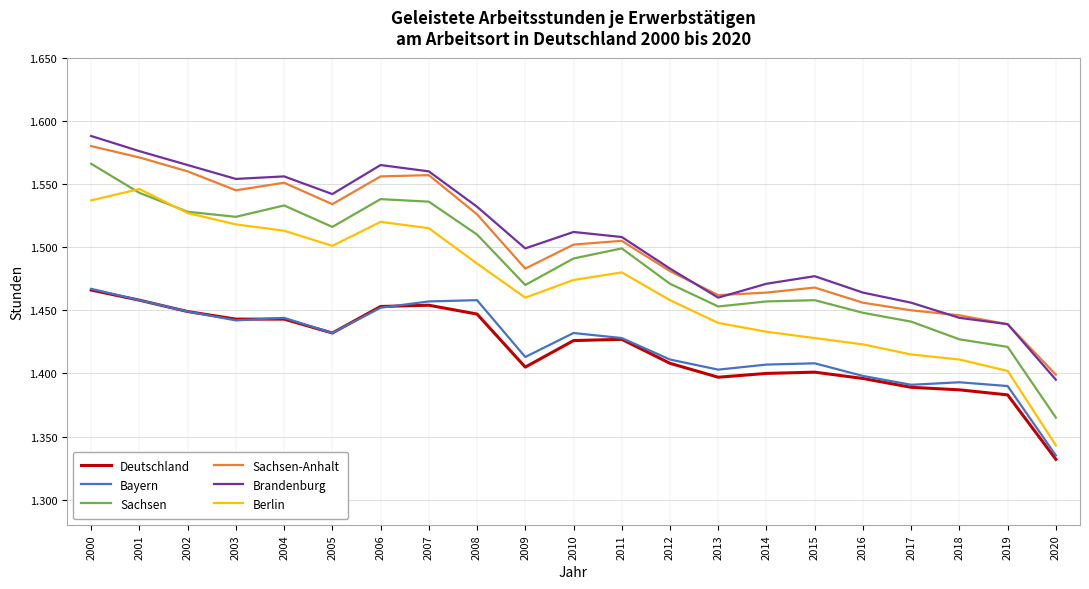

What are all the series names shown in the legend?

Deutschland, Bayern, Sachsen, Sachsen-Anhalt, Brandenburg, Berlin